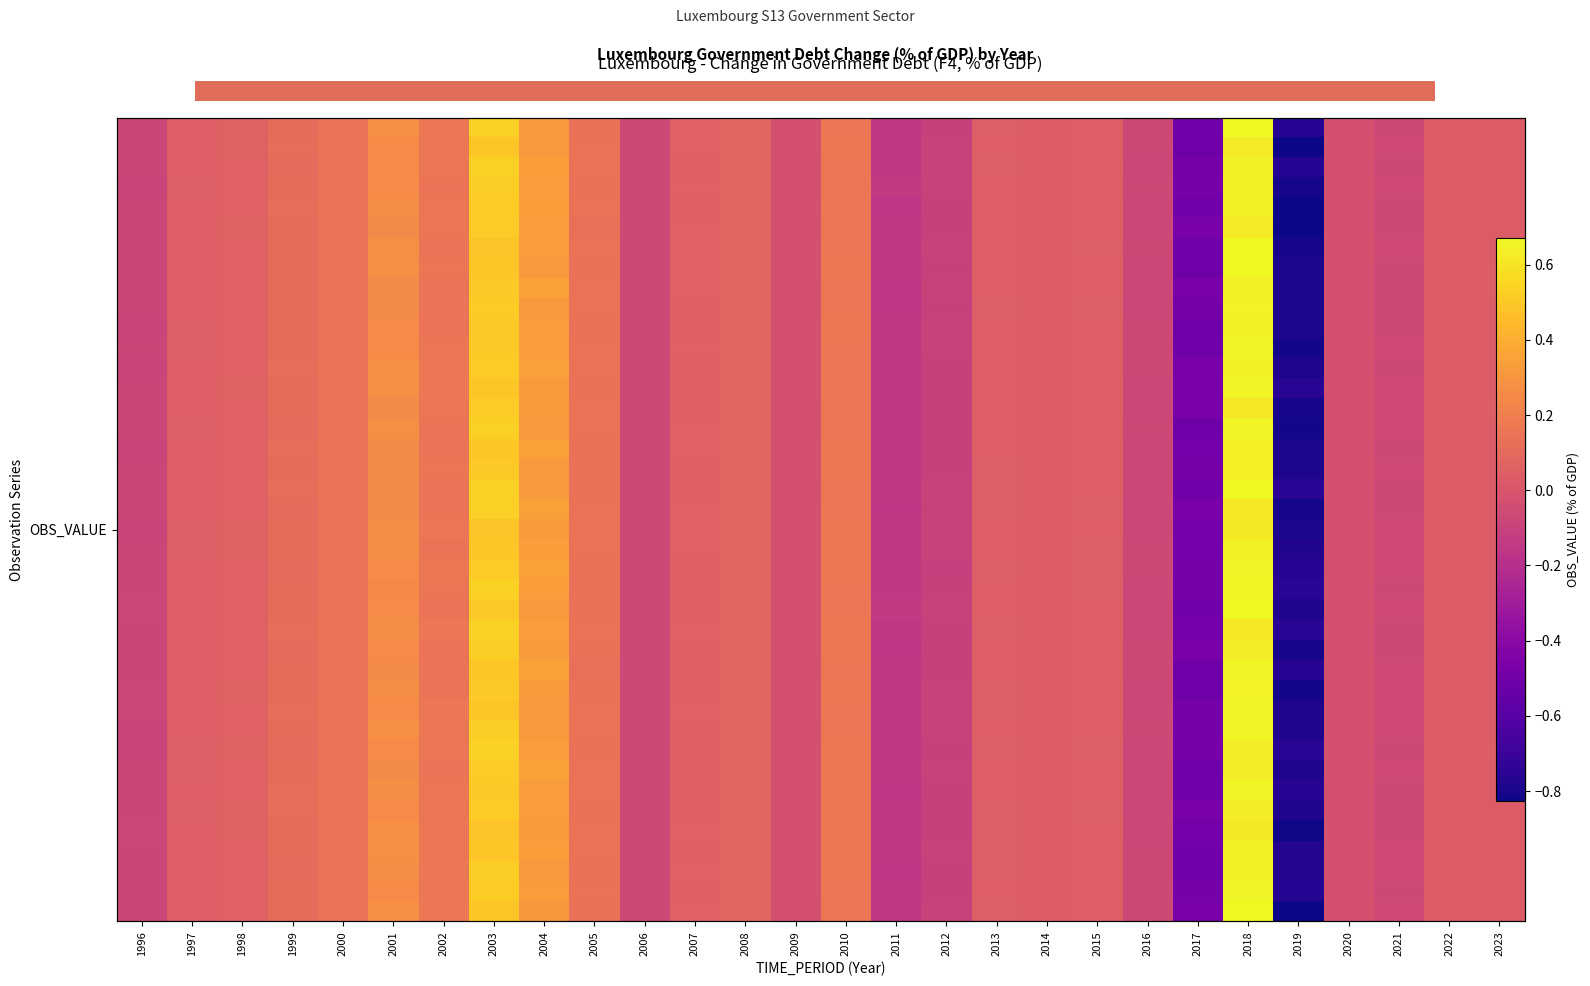

What is the greatest value displayed?

0.7